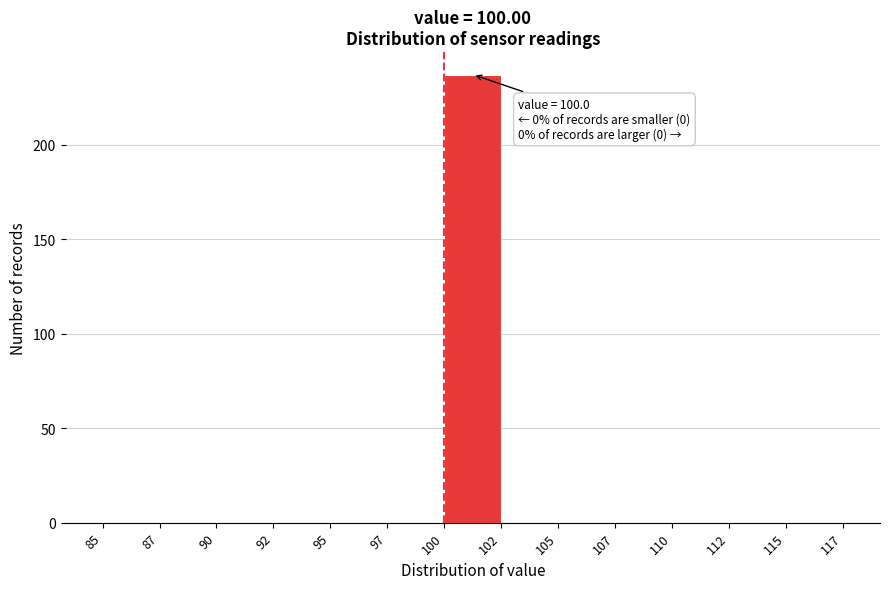

Reading left to right, transcribe all the data shown in this chart.

85=0	87=0	90=0	92=0	95=0	97=0	100=237	102=0	105=0	107=0	110=0	112=0	115=0